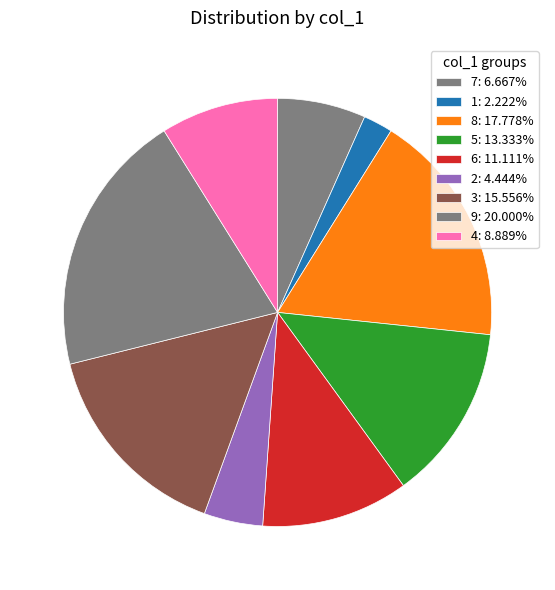

What is the change in value from 1 to 2?

+1